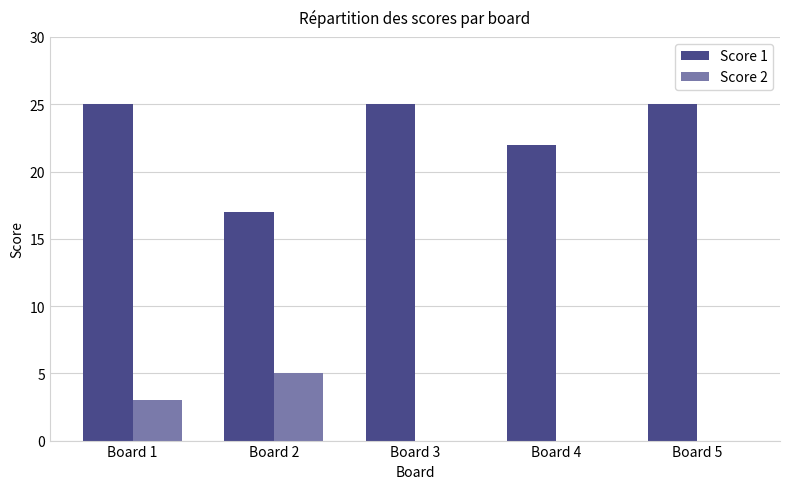

Which series has the widest spread of values?

Score 1